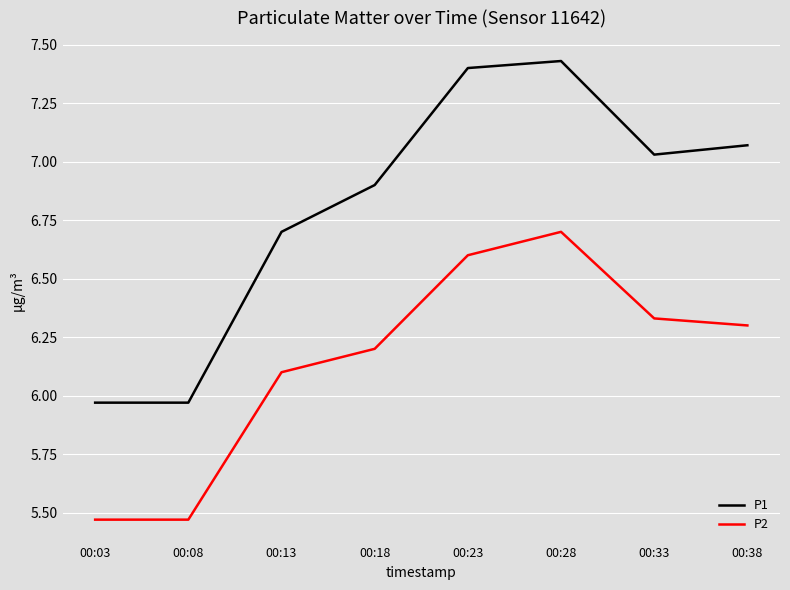

True or false: P1 and P2 cross at least once.

False